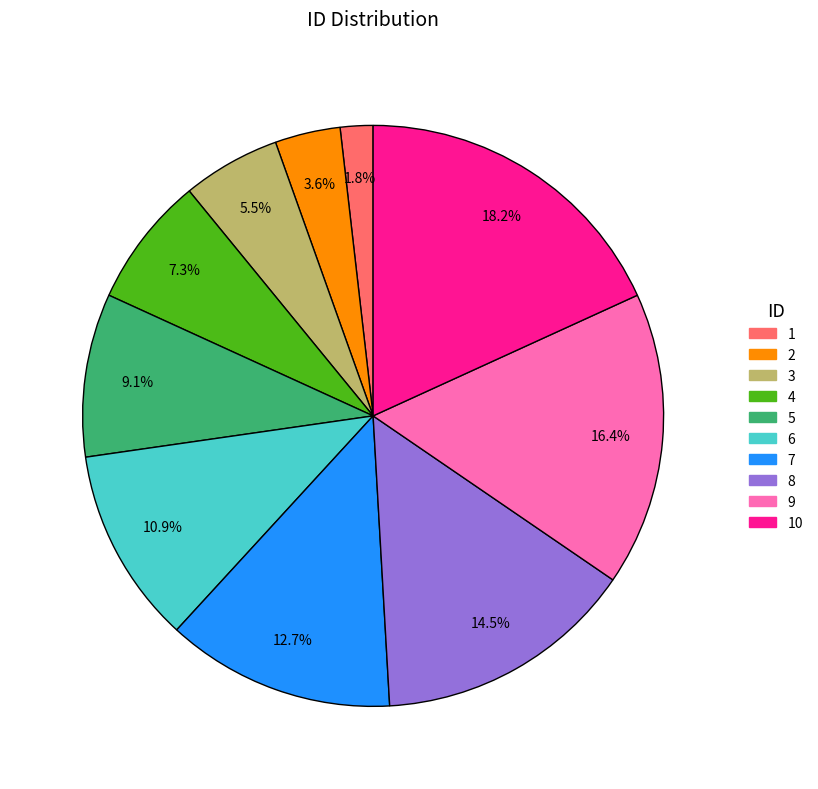

Is there a majority slice in this chart?

No